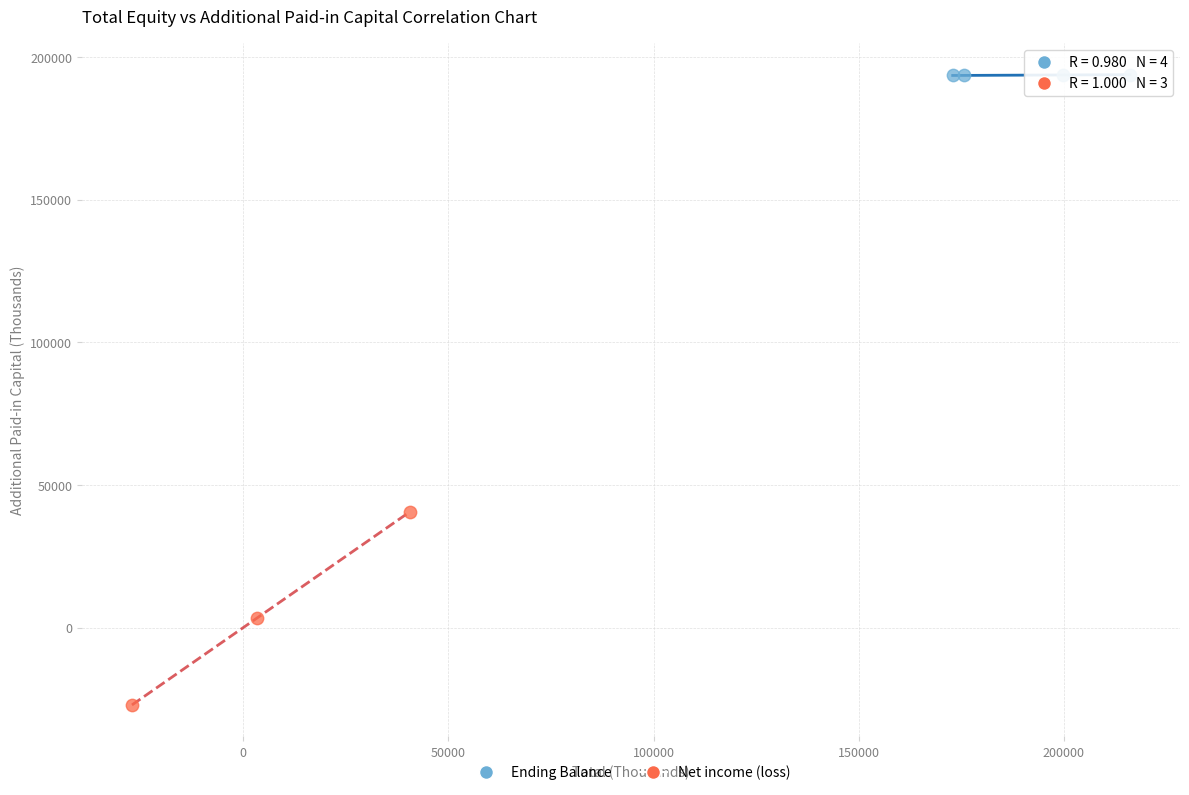

Which series contains the highest Y value?

Ending Balance